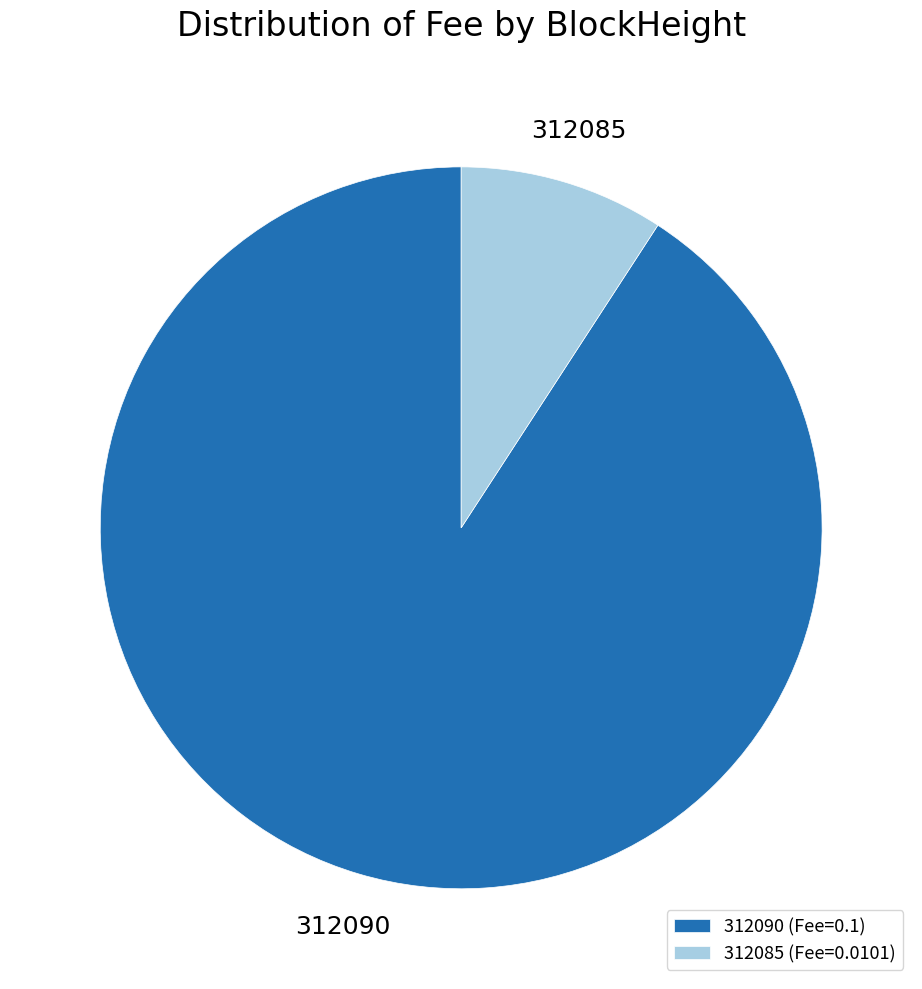

Do 312085 (Fee=0.0101) and 312090 (Fee=0.1) together represent more than half of the pie?

Yes